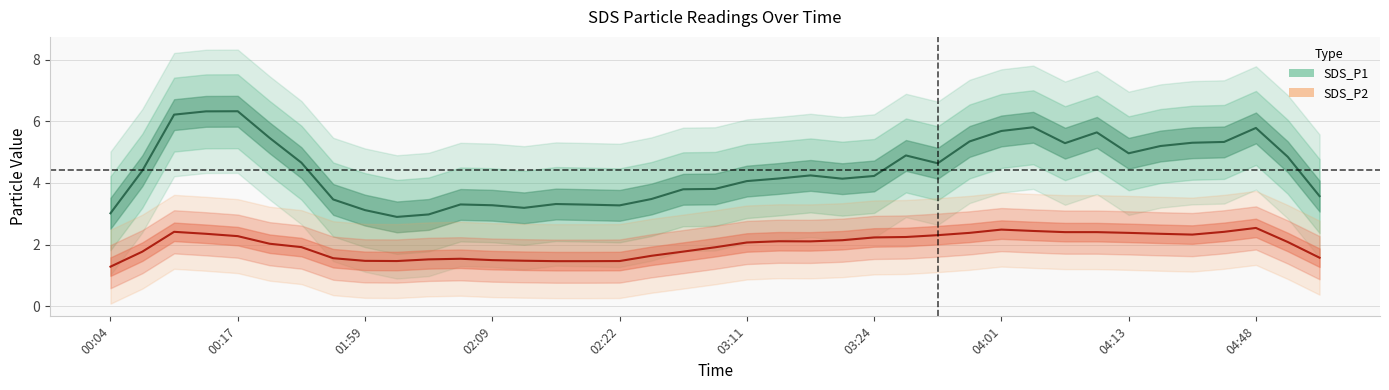

Which series has the largest range (max minus min)?

SDS_P1